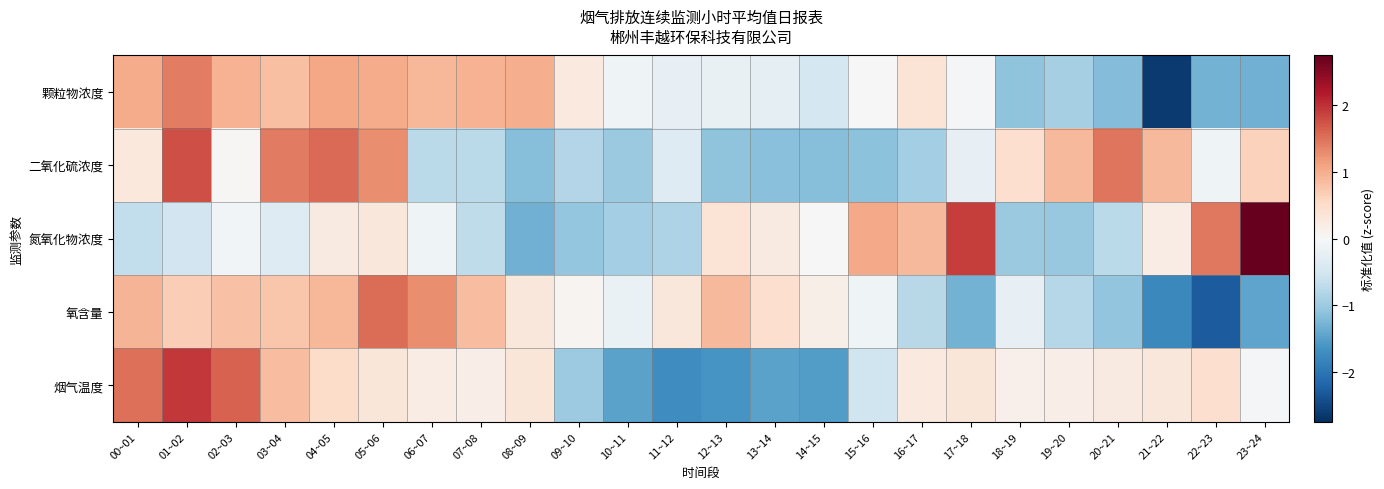

How many series are shown in this chart?

5